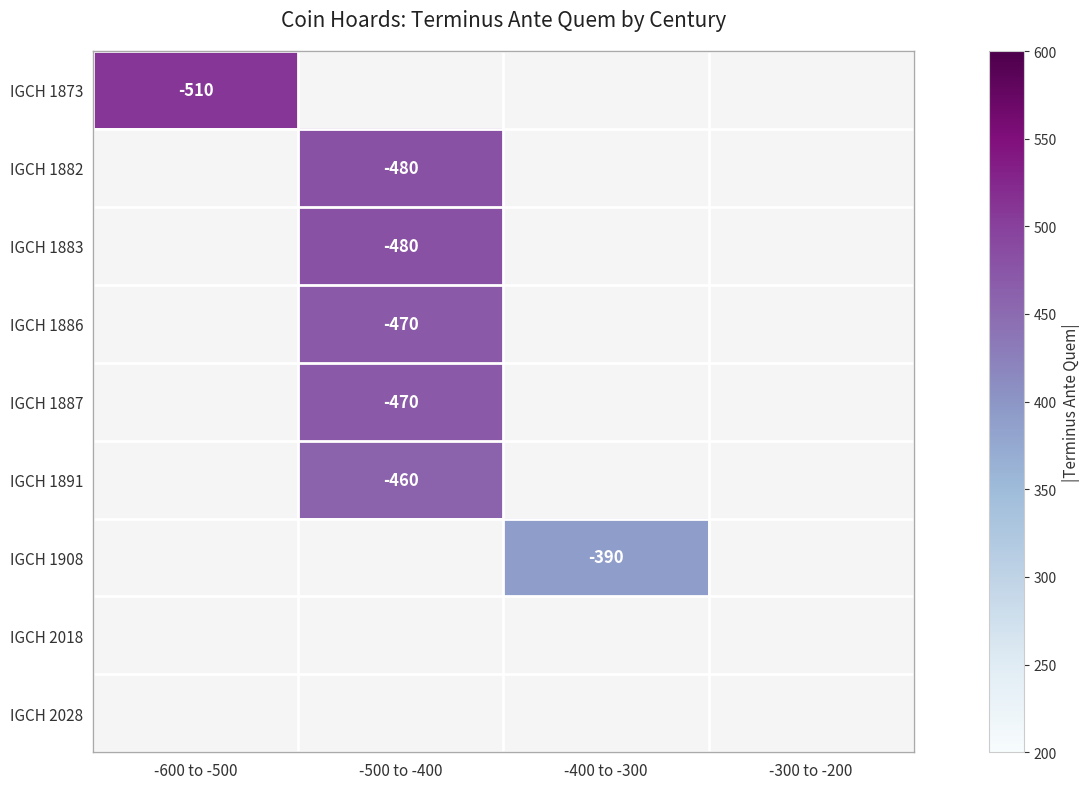

Is the value of IGCH 1887 at -500 to -400 greater than the value of IGCH 1882 at -500 to -400?

Yes